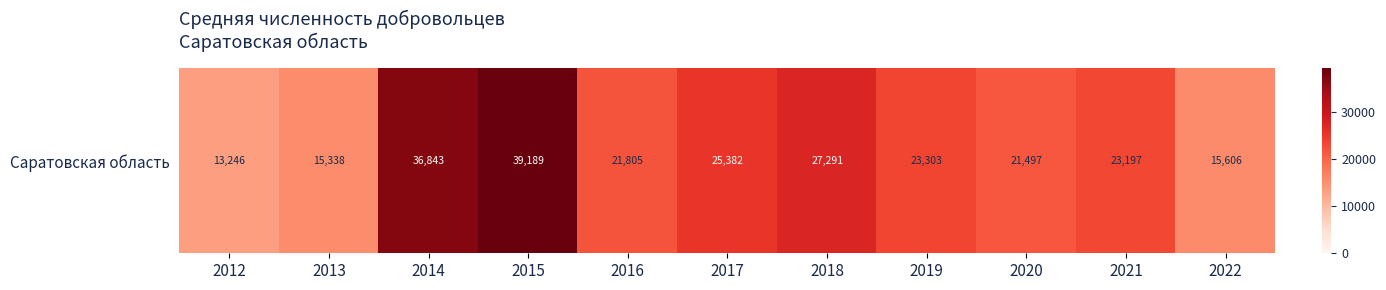

Reading right to left, list all the values displayed in this chart.

2022=15606	2021=23197	2020=21497	2019=23303	2018=27291	2017=25382	2016=21805	2015=39189	2014=36843	2013=15338	2012=13246